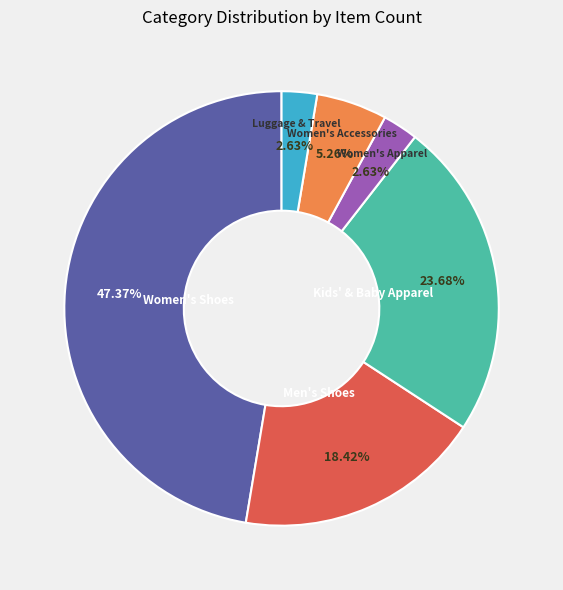

To the nearest percent, what percentage of the pie is Women's Accessories?

5%